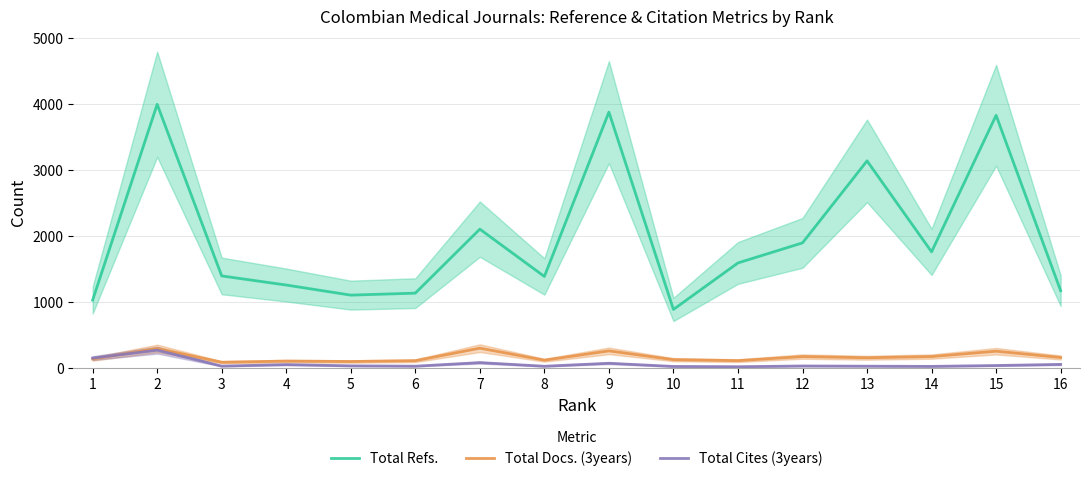

What is the lowest value of the Total Cites (3years) series?

12